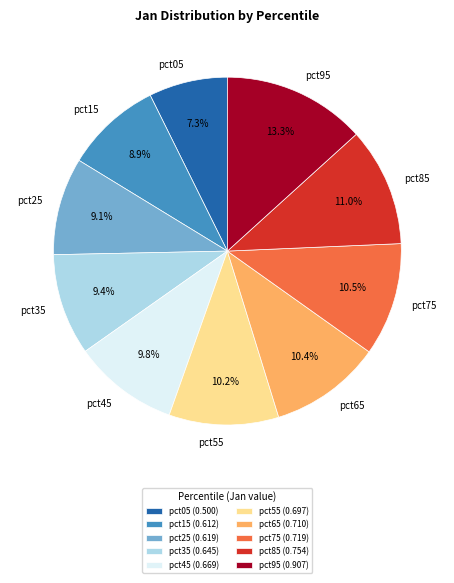

How many segments does this pie chart have?

10